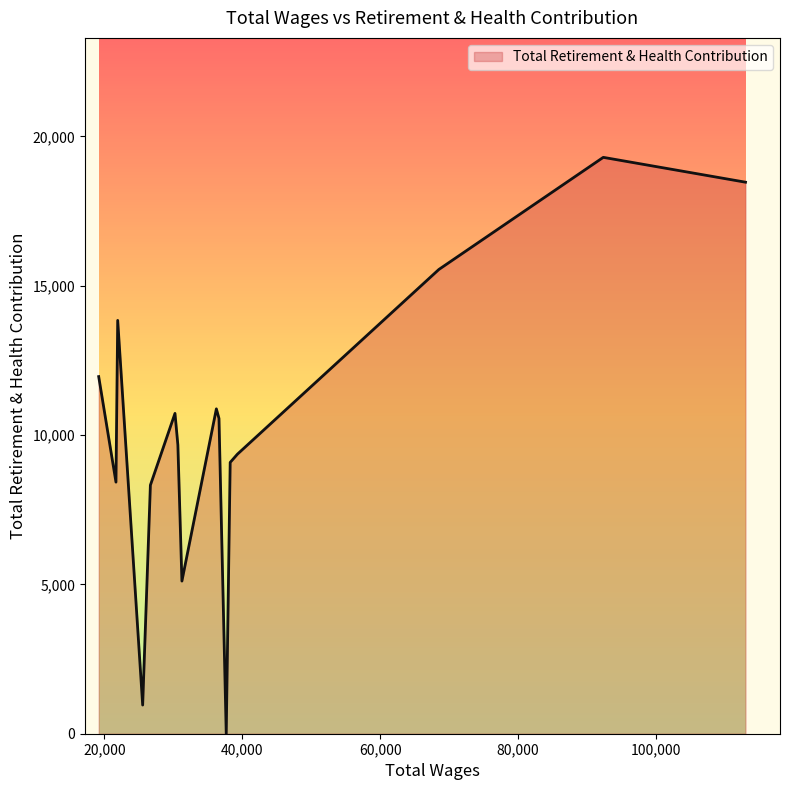

What is the maximum value shown in the chart?

19299